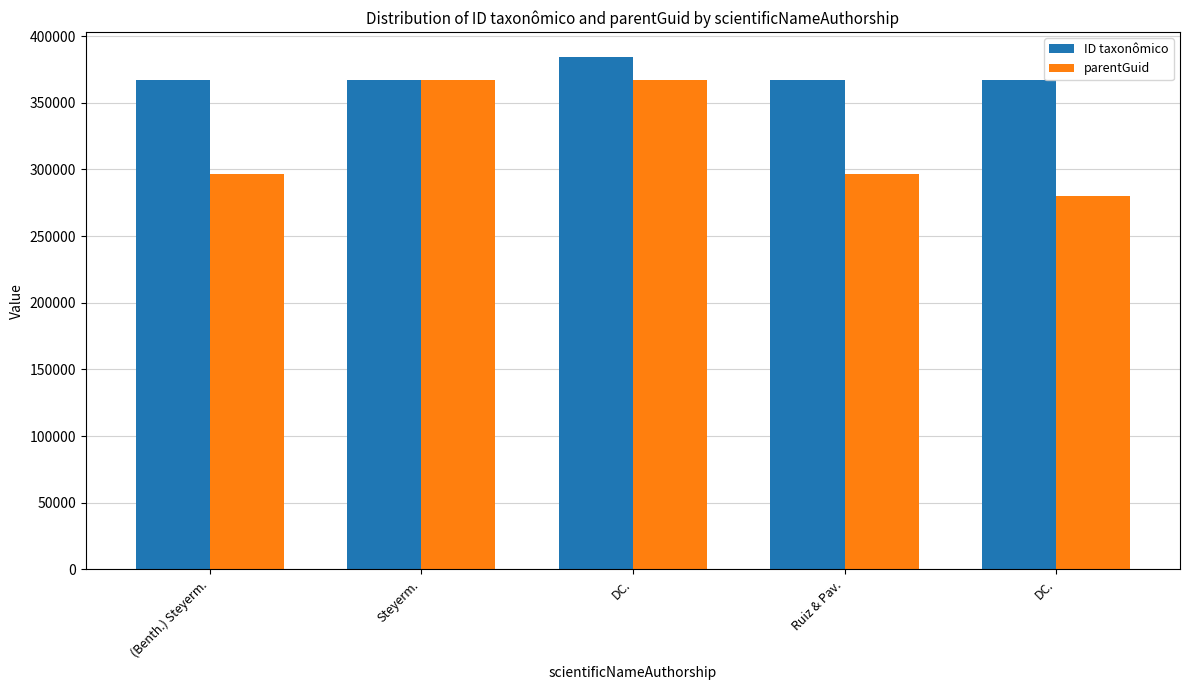

What is the difference between the ID taxonômico values at Steyerm. and (Benth.) Steyerm.?

207